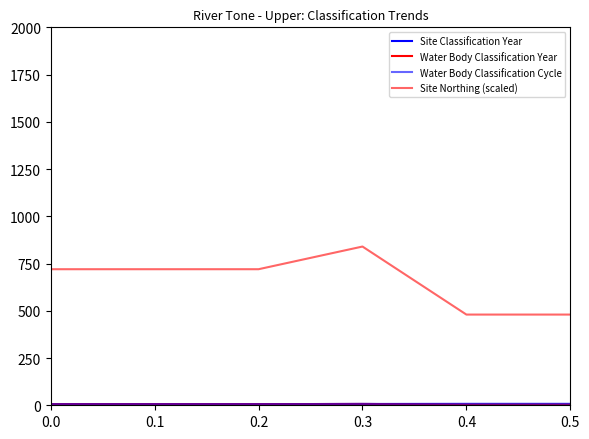

Is this an area chart (filled region under the line)?

No